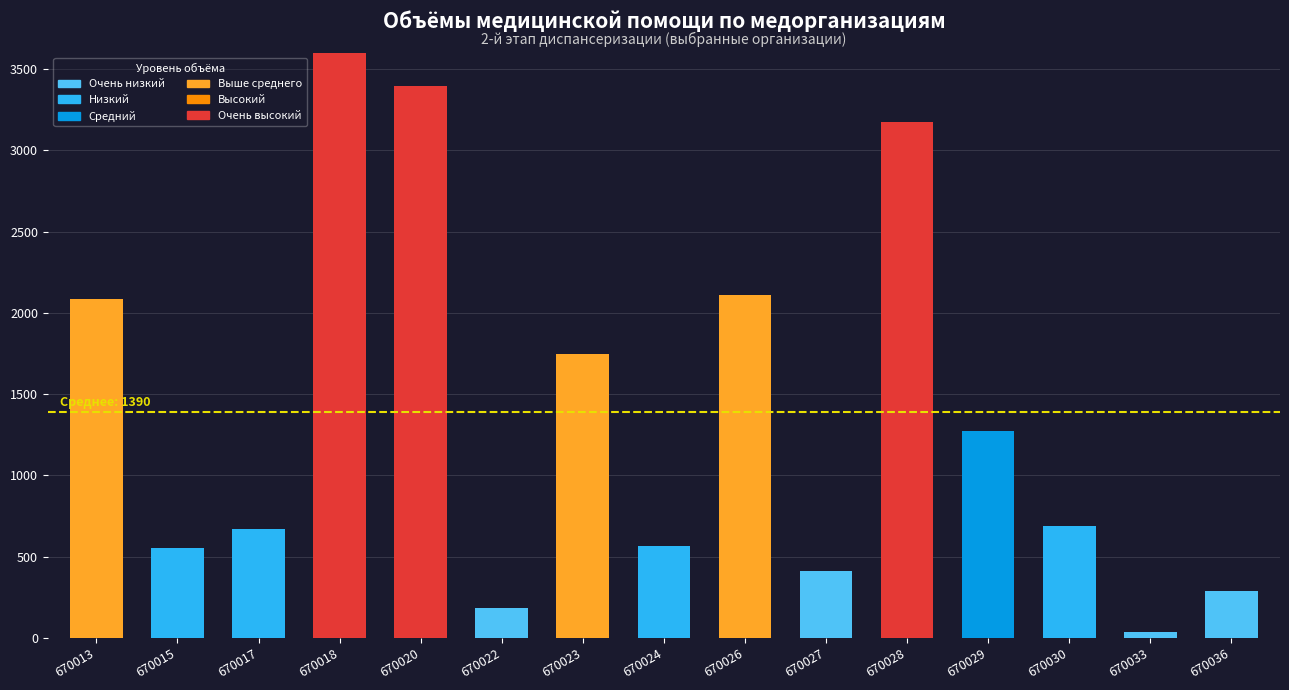

What is the sum of the values at 670015 and 670028?

3725